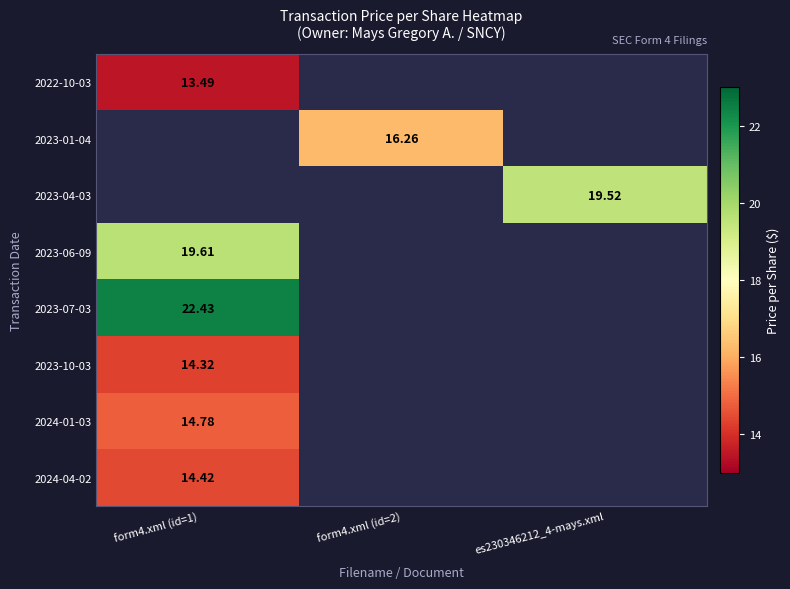

Rank the series by their maximum value, from highest to lowest.

2023-07-03, 2023-06-09, 2023-04-03, 2023-01-04, 2024-01-03, 2024-04-02, 2023-10-03, 2022-10-03